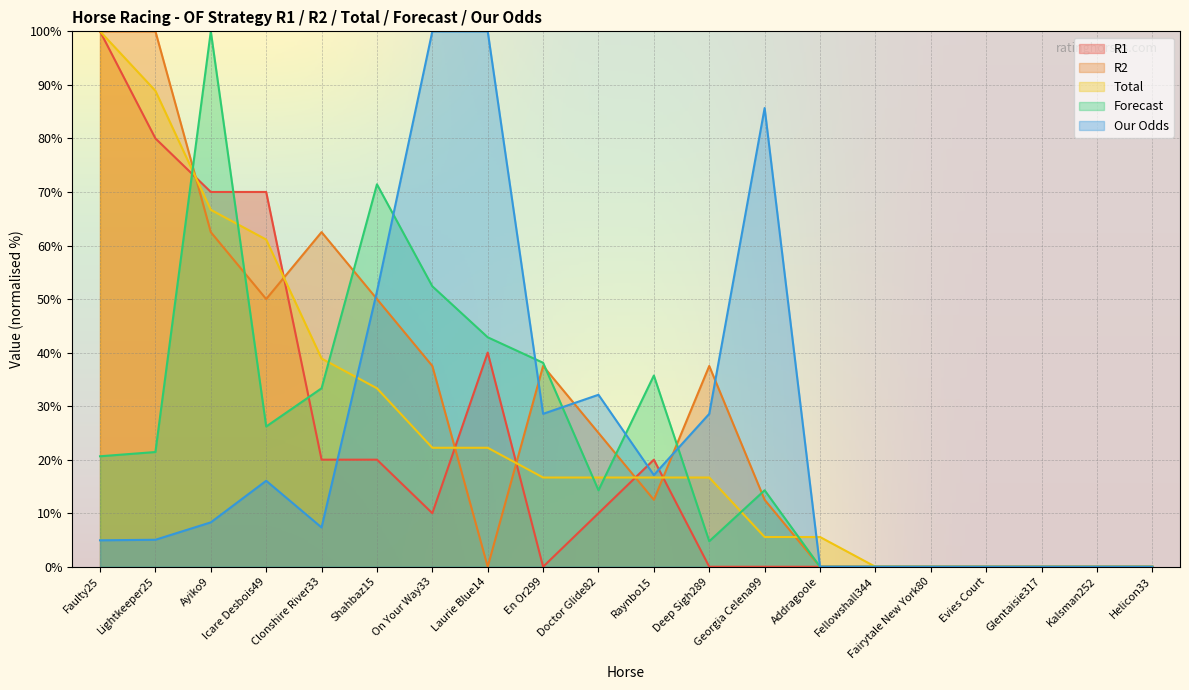

True or false: R1 and R2 cross at least once.

True